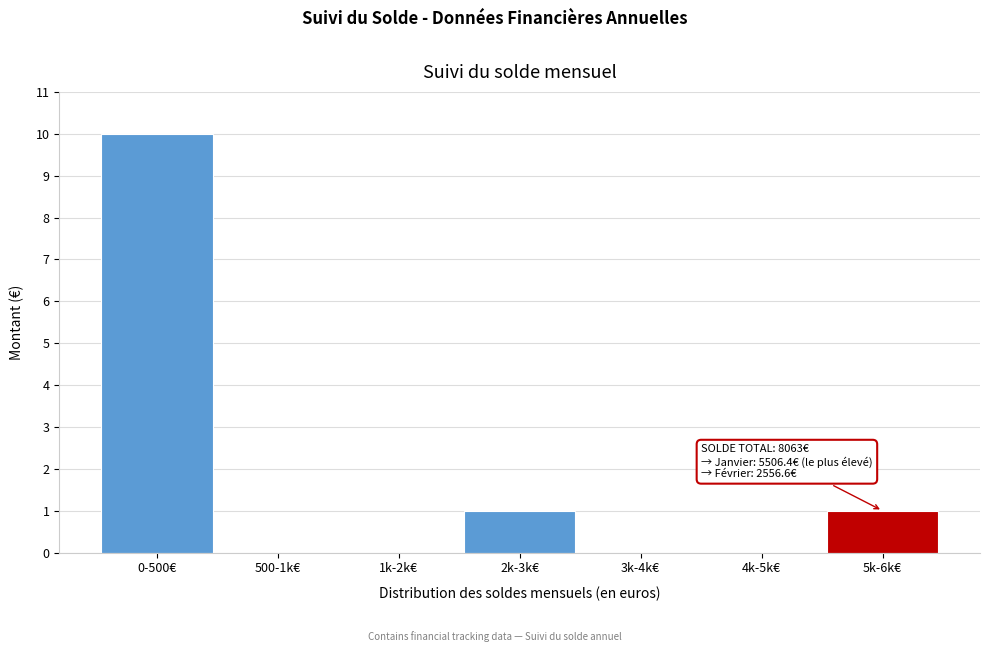

Reading left to right, list all the values displayed in this chart.

0-500€=10	500-1k€=0	1k-2k€=0	2k-3k€=1	3k-4k€=0	4k-5k€=0	5k-6k€=1